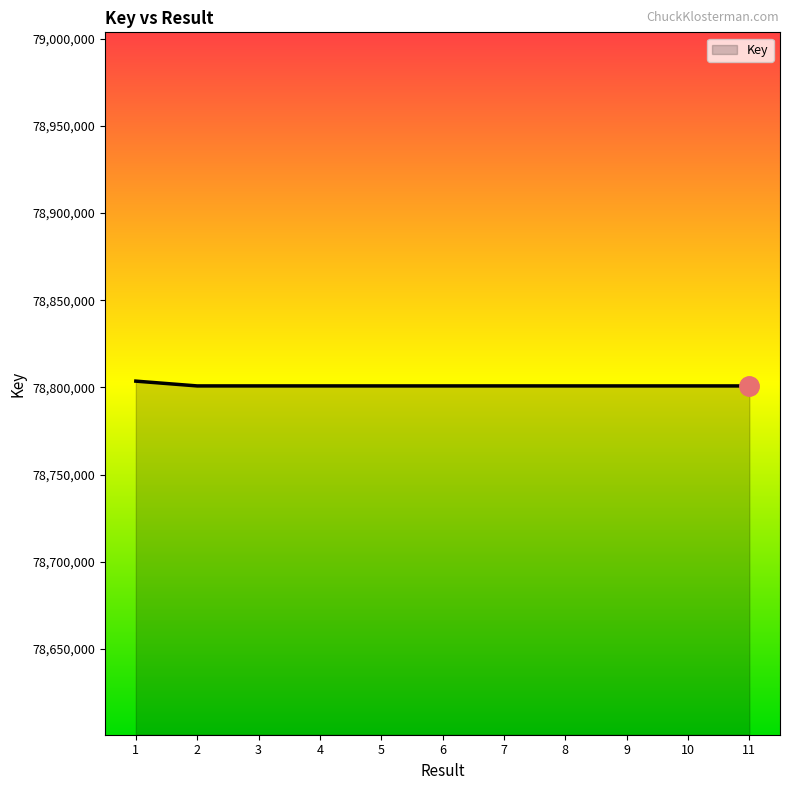

What is the greatest value displayed?

78803630